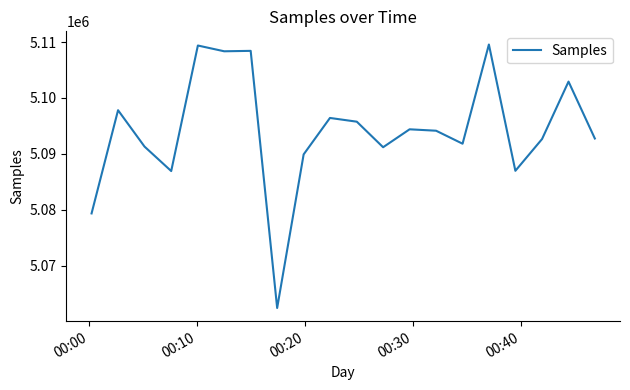

What is the smallest value displayed?

5062427